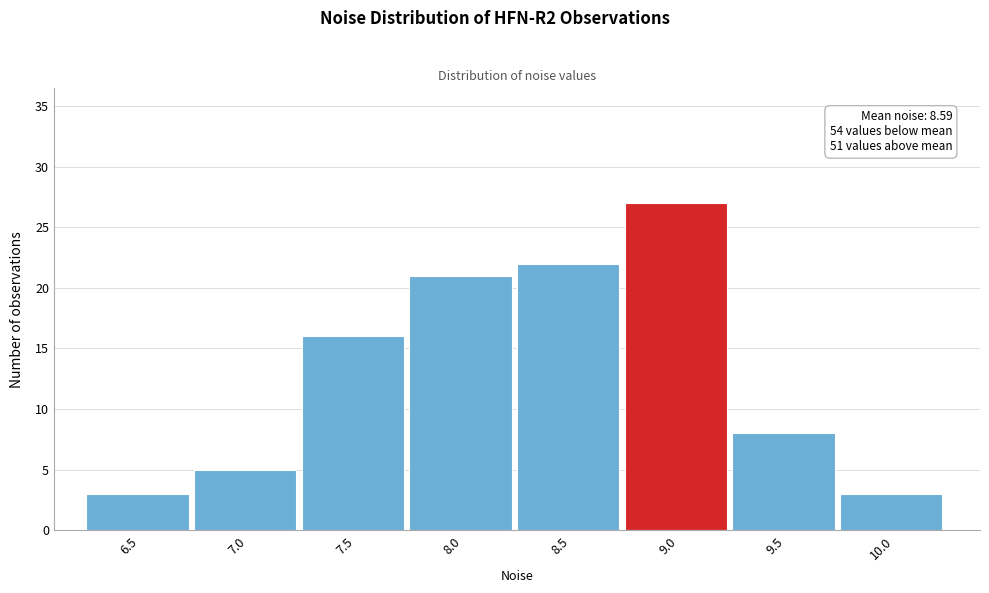

Reading left to right, what are all the values shown in this chart?

3	5	16	21	22	27	8	3